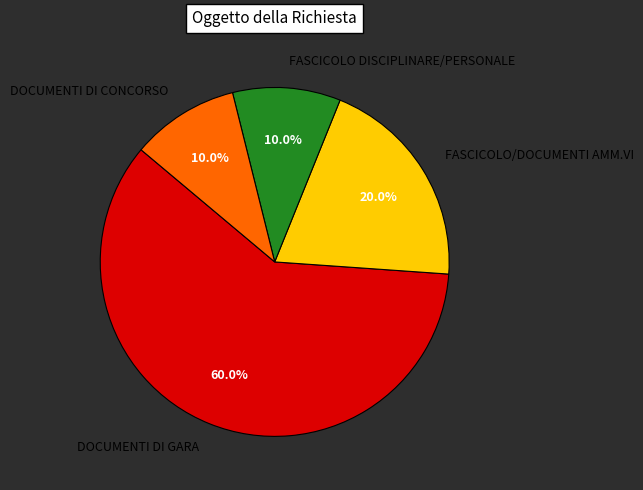

To the nearest percent, what portion does DOCUMENTI DI CONCORSO represent?

10%